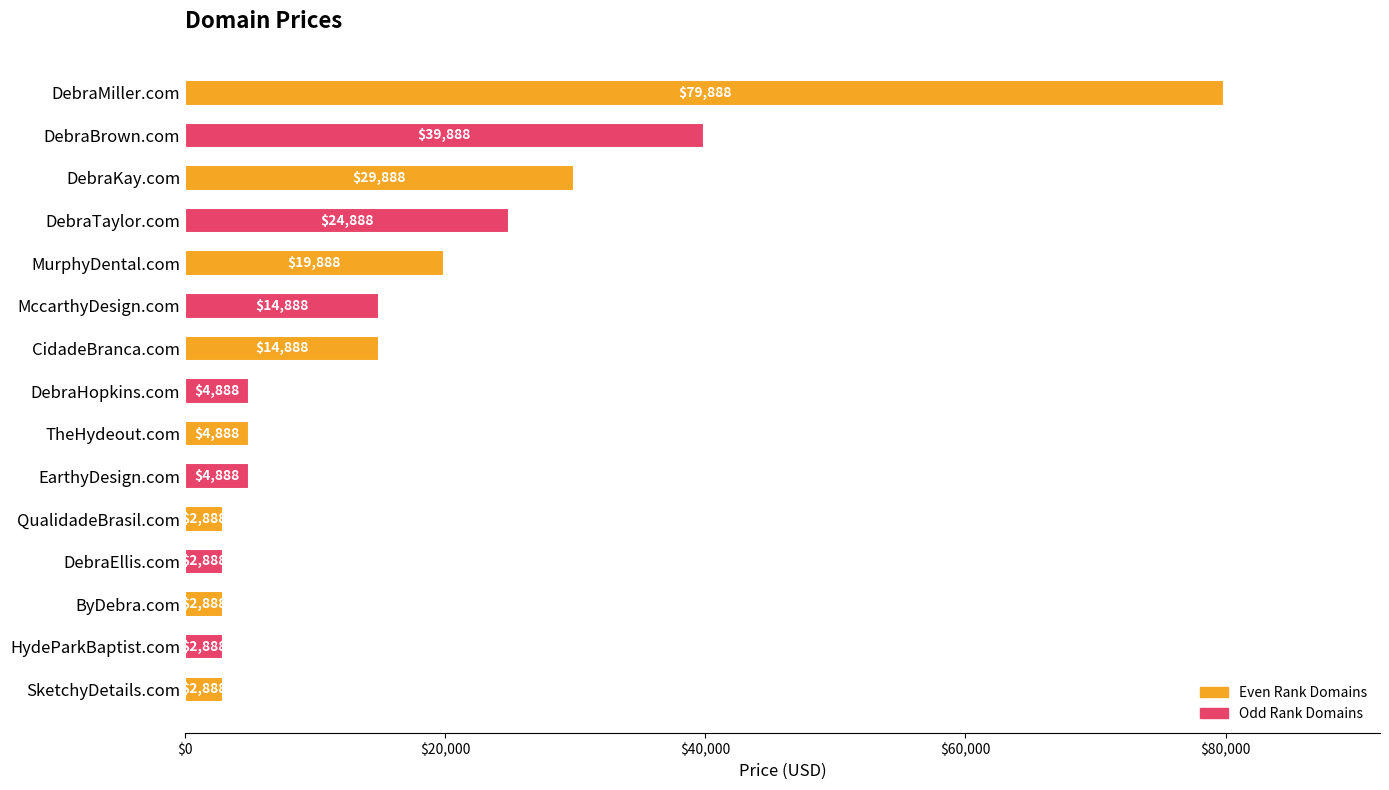

The value at MccarthyDesign.com is 9002. True or false?

False